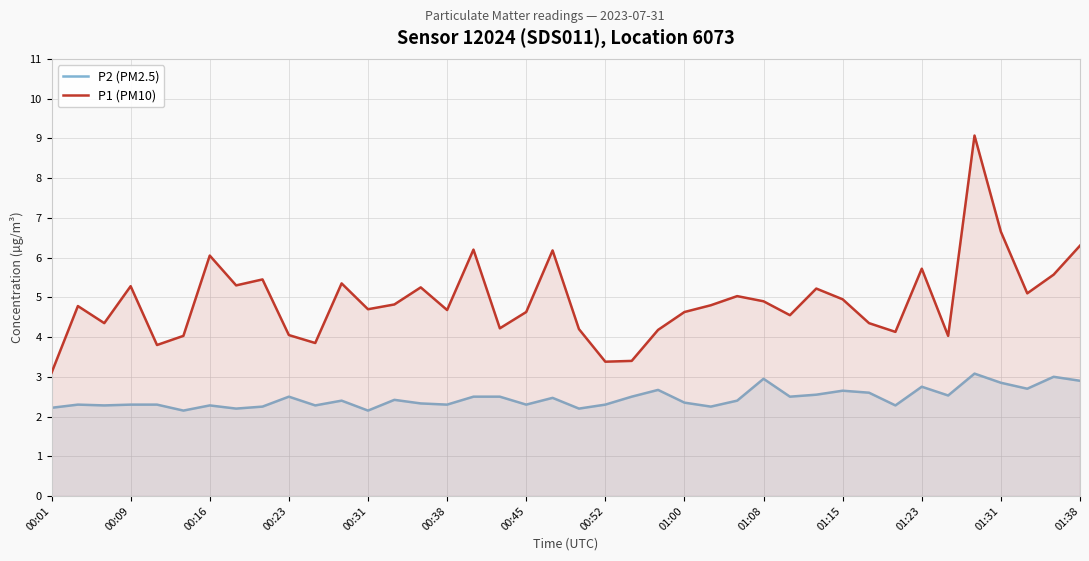

The P2 (PM2.5) series shows 3.7 at 16. True or false?

False